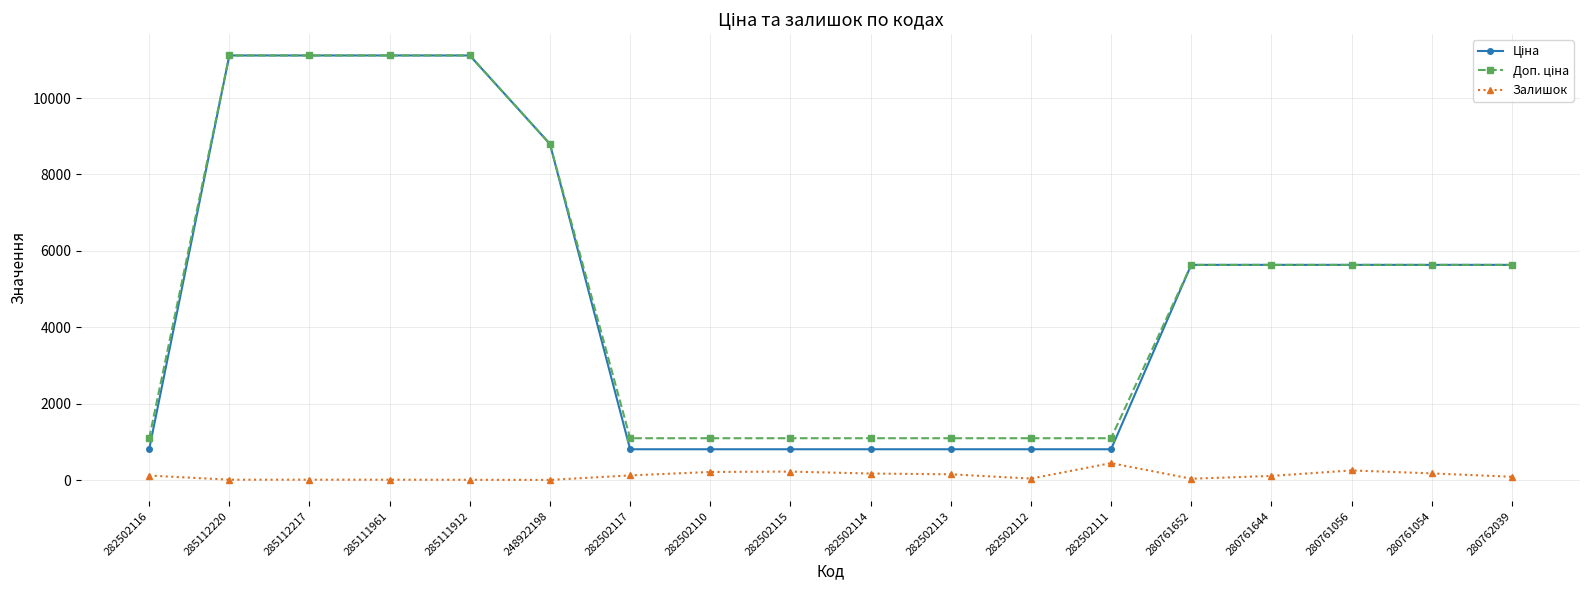

What is the maximum value shown in the chart?

11113.6